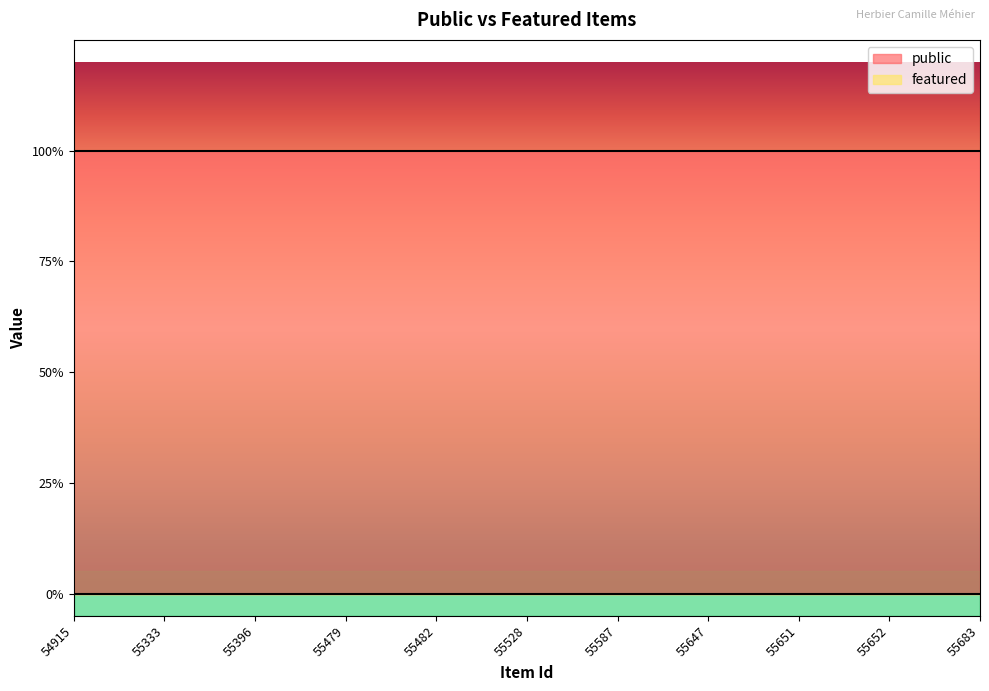

True or false: featured and public intersect in this chart.

False